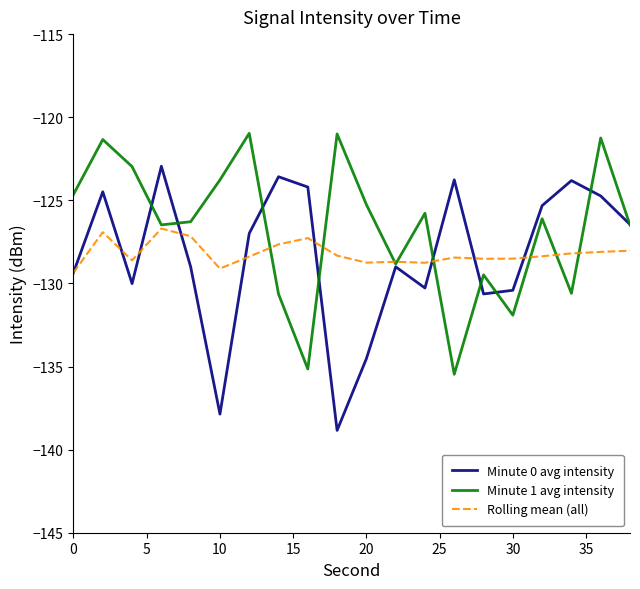

Which series has the largest total across all categories?

Minute 1 avg intensity